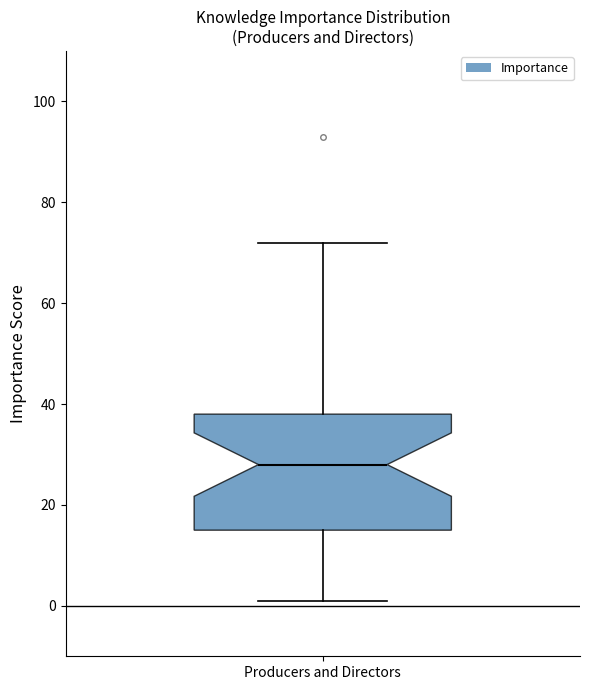

Where does the lower whisker of the box for Producers and Directors end on the y-axis? The values are not printed on the chart, so give them approximately, as read against the axis.

2